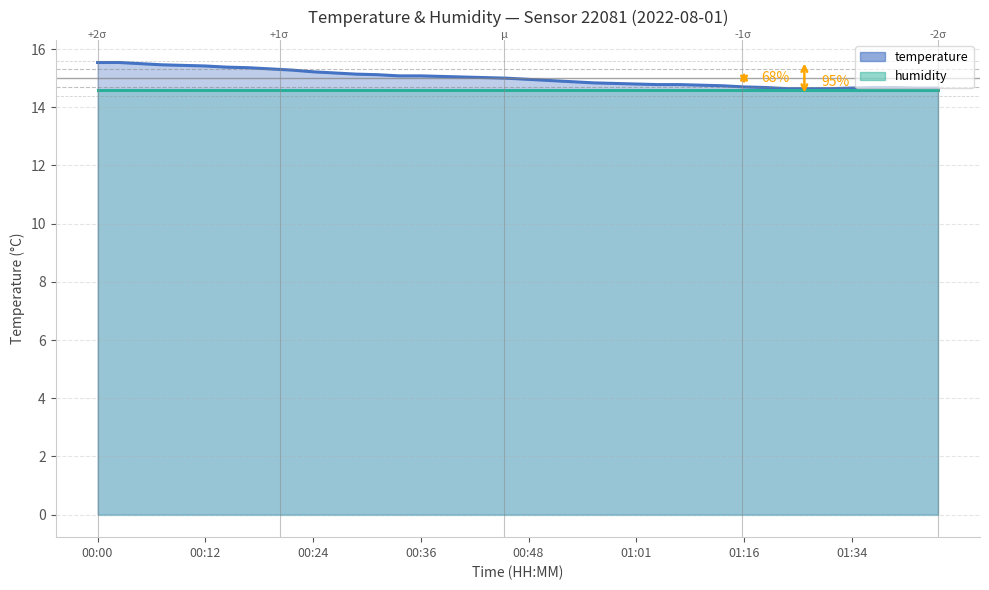

Is it true that the value at 00:27 is 7.6?

False